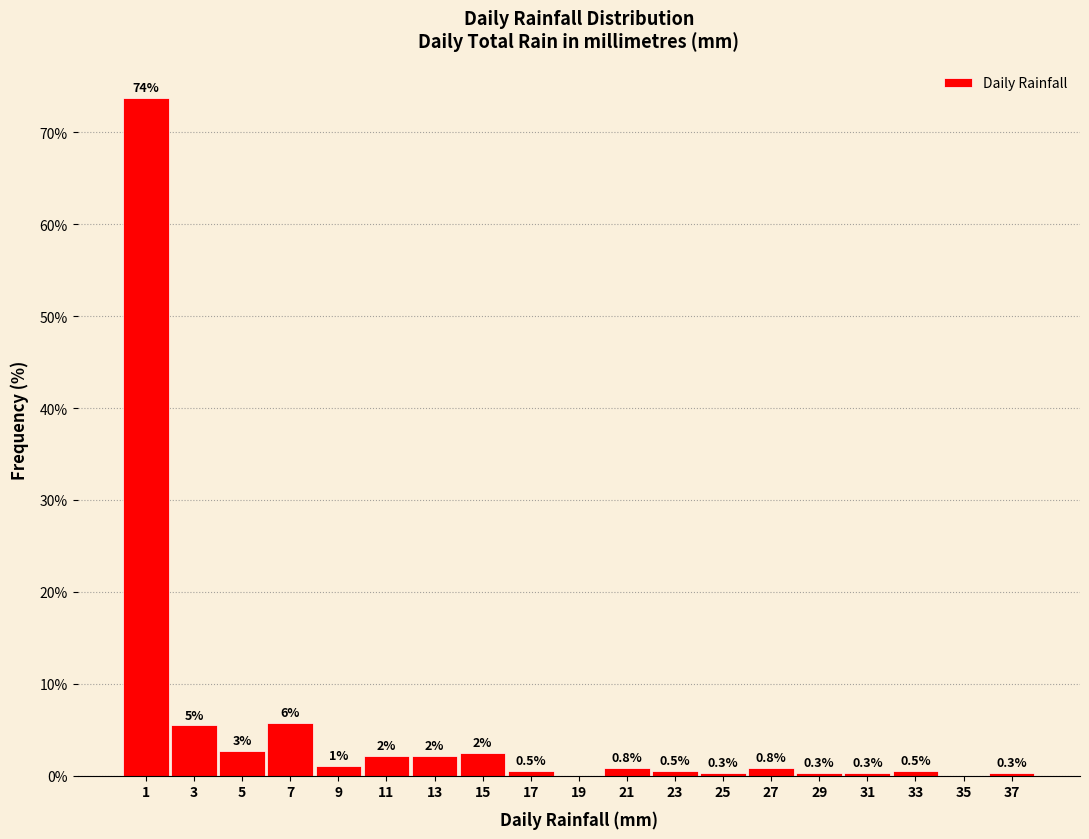

Which range on the x-axis has the tallest bar?

0 to 2